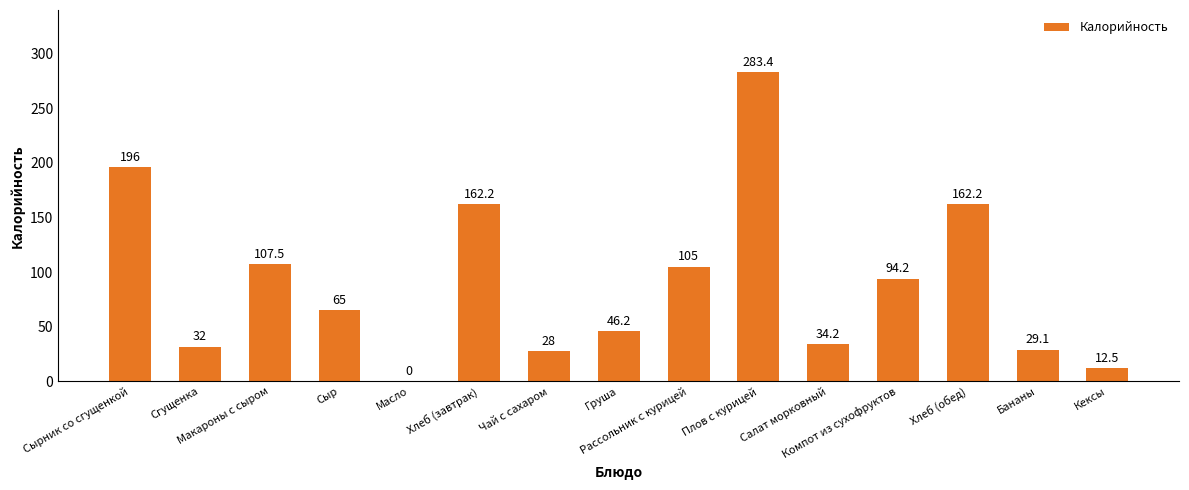

Where is the data nearest to the value 141?

Хлеб (завтрак)